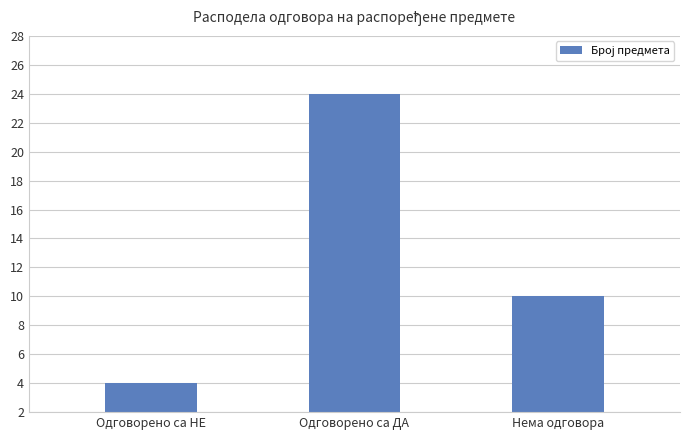

Does the chart contain any negative values?

No